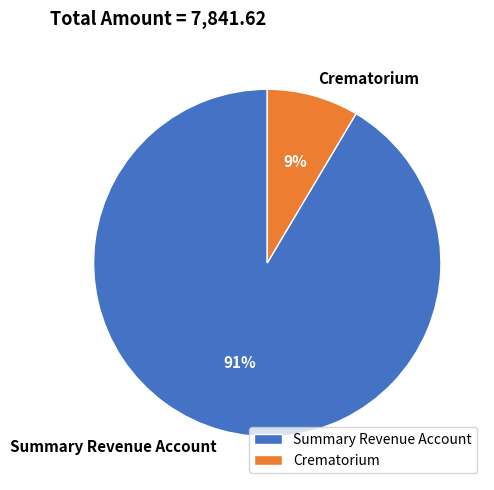

Which has a higher value, Crematorium or Summary Revenue Account?

Summary Revenue Account